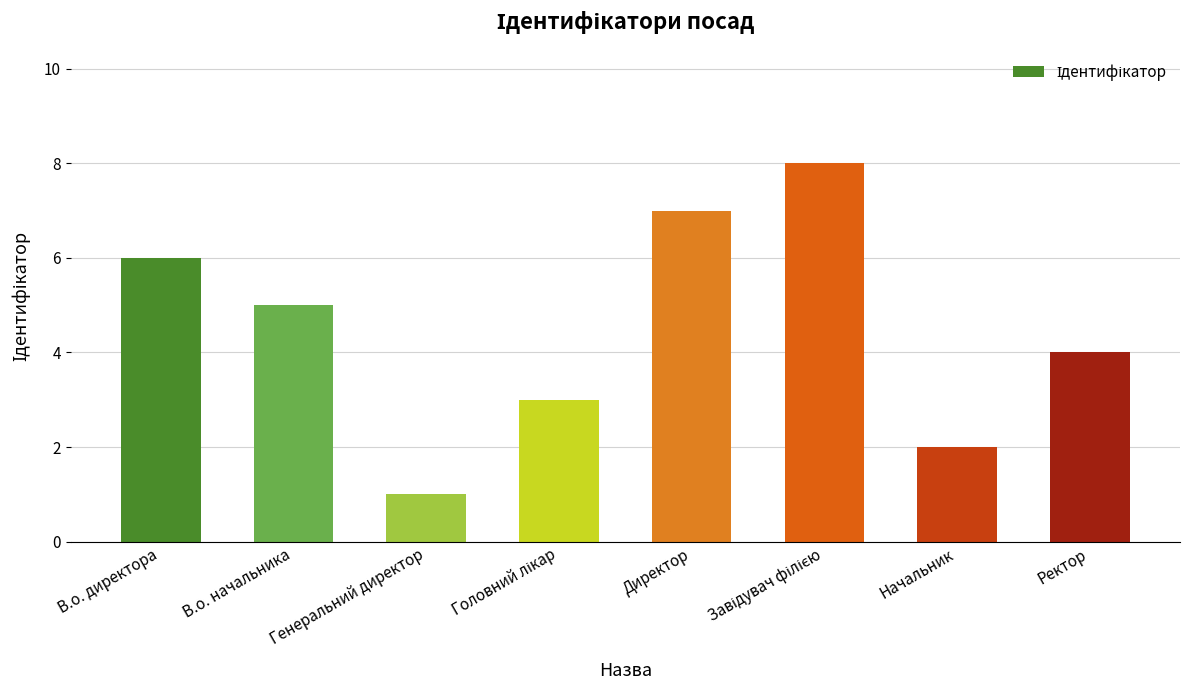

What is the sum of all values?

36